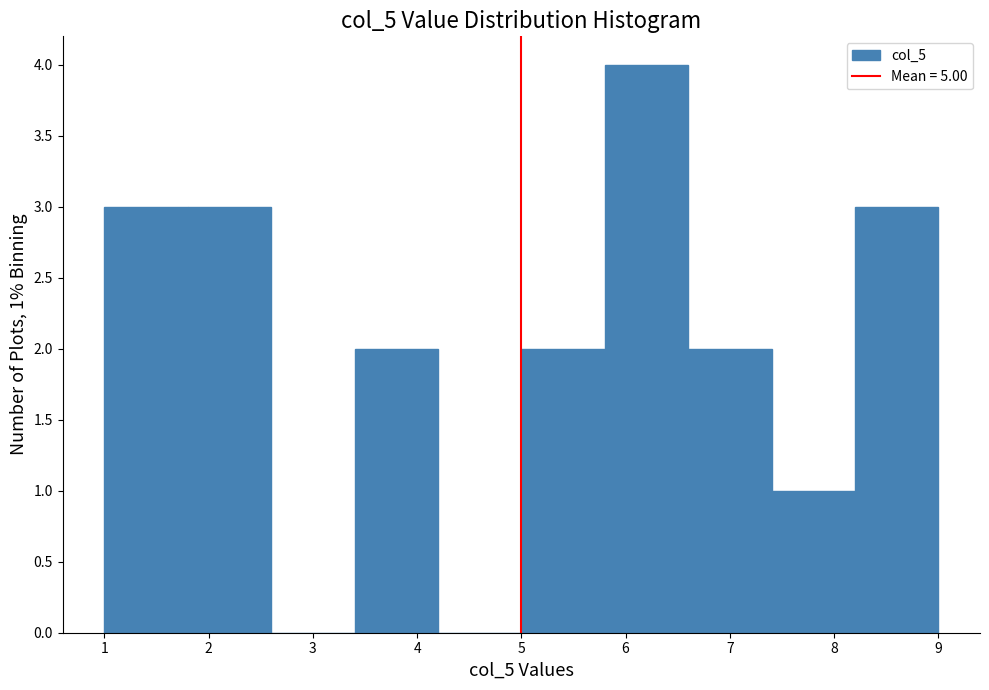

Over which range of the x-axis is the bar tallest?

5.8 to 6.6